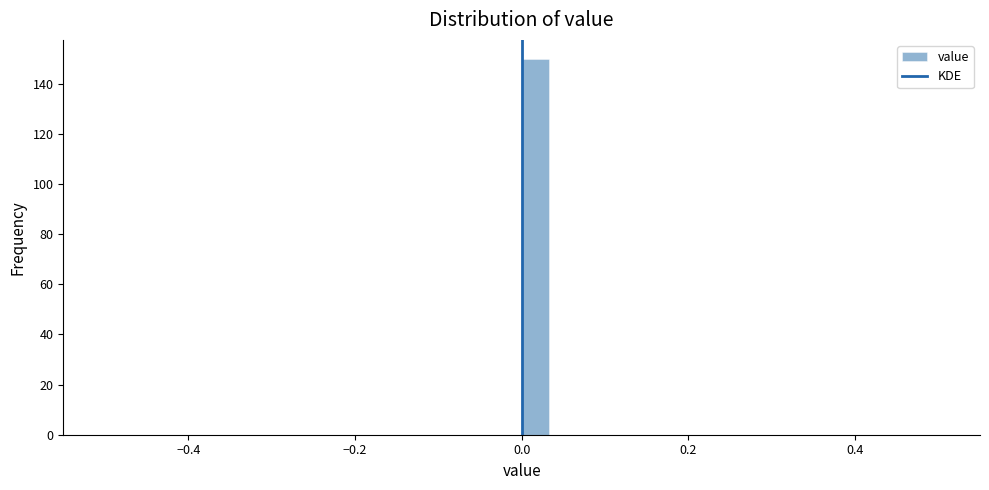

Around what value on the x-axis is the tallest bar? Give the approximate position of its centre, as read against the axis.

0.02